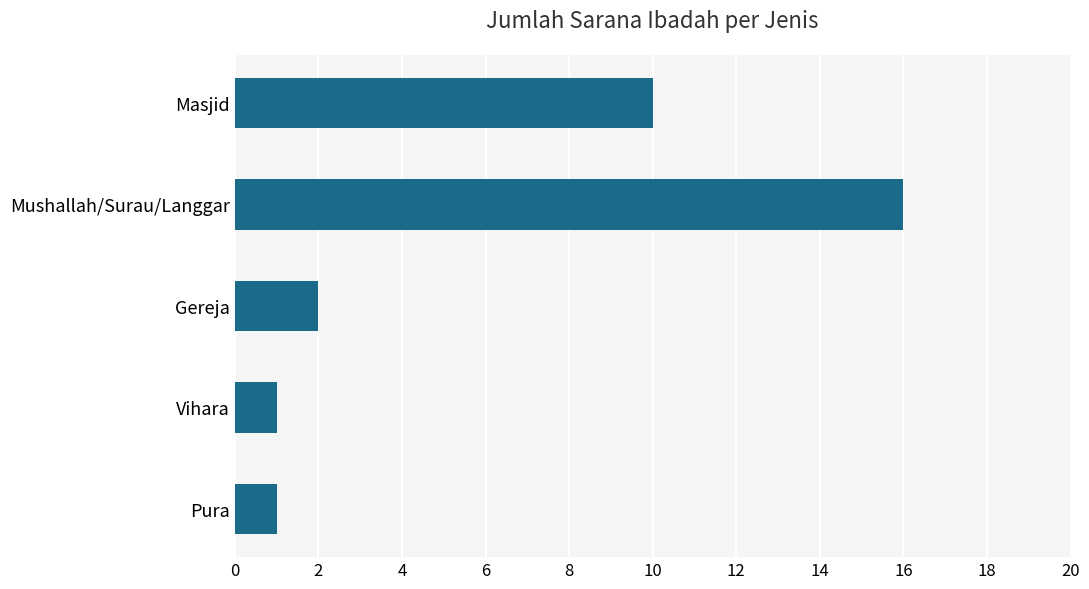

Reading bottom to top, list all the values displayed in this chart.

1	1	2	16	10